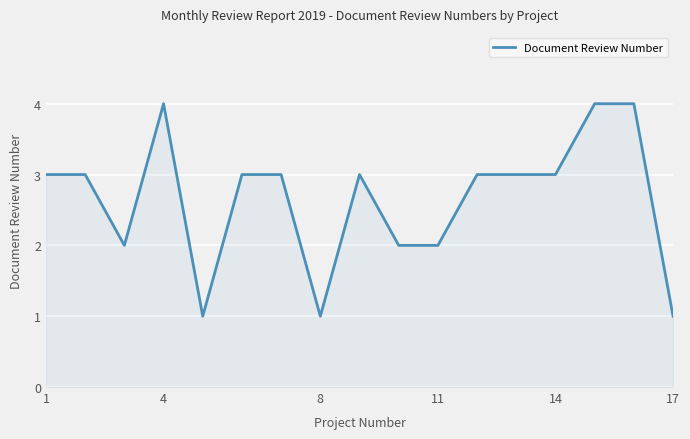

What is the maximum value shown in the chart?

4